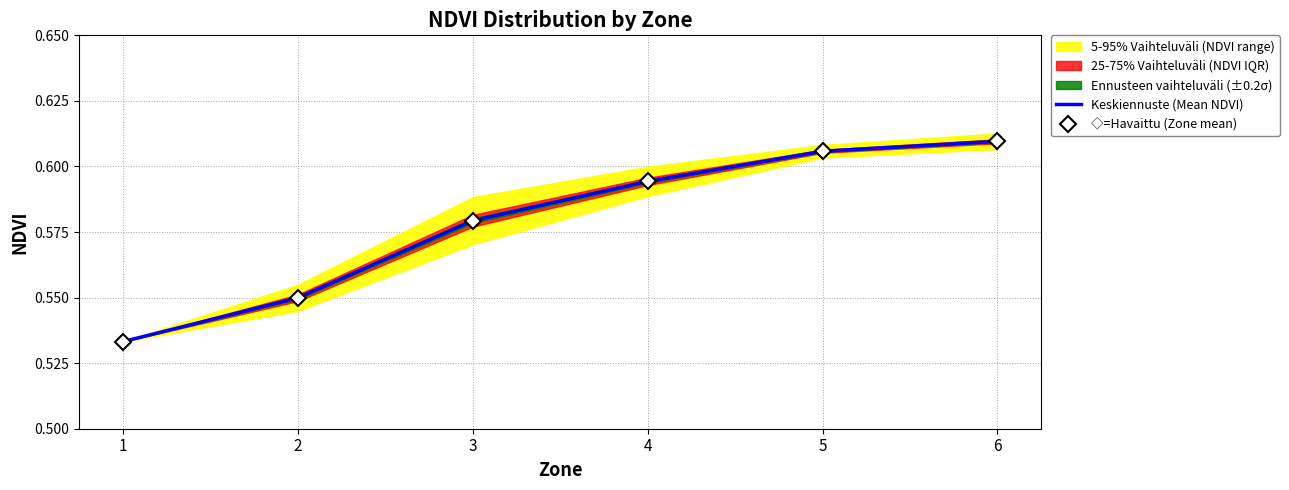

At which label is ◇=Havaittu (Zone mean) closest to 0?

1